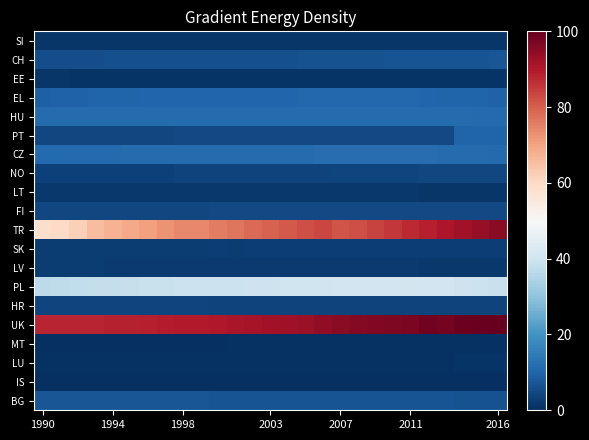

At how many categories does at least one series exceed 64?

27